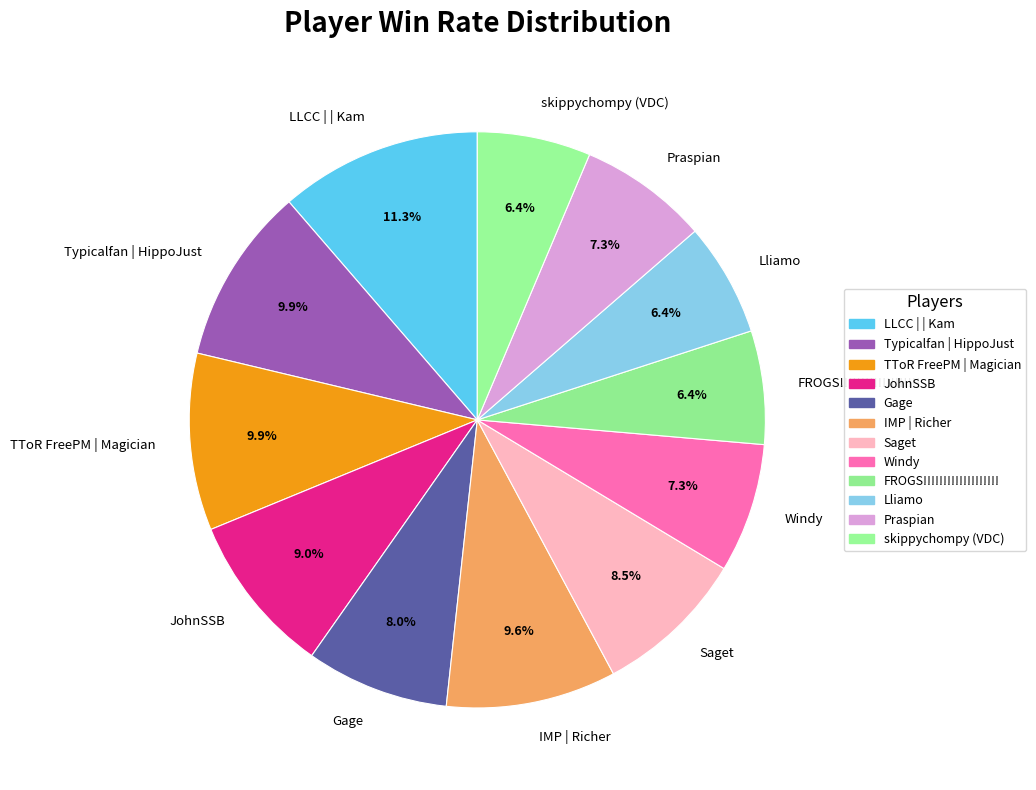

To the nearest percent, what is the difference between the largest and smallest slice percentages?

5%